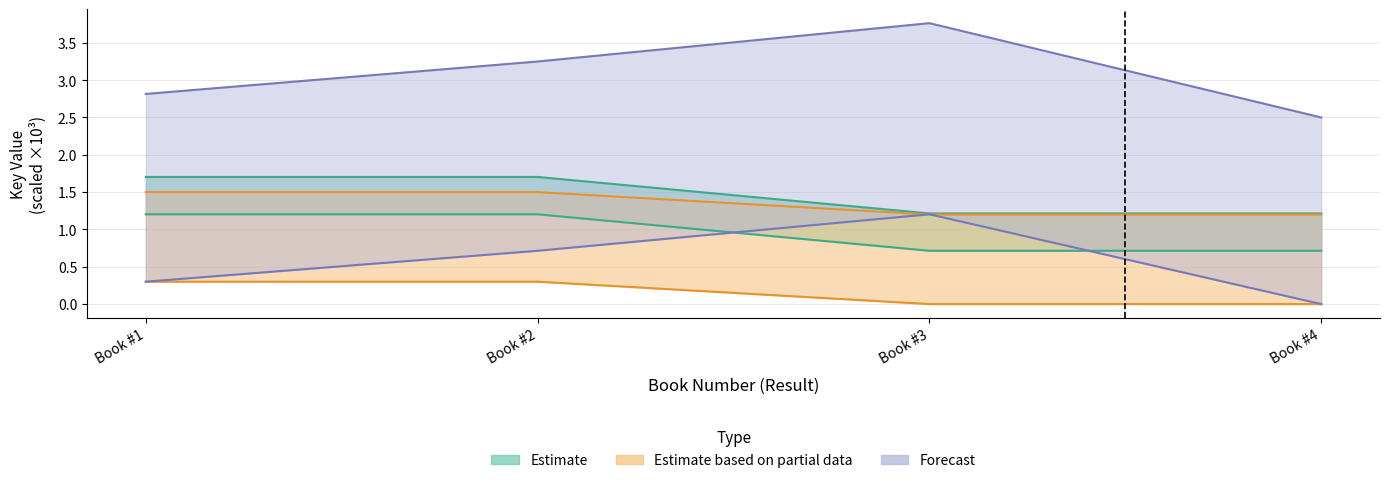

Does the chart have visible grid lines?

Yes